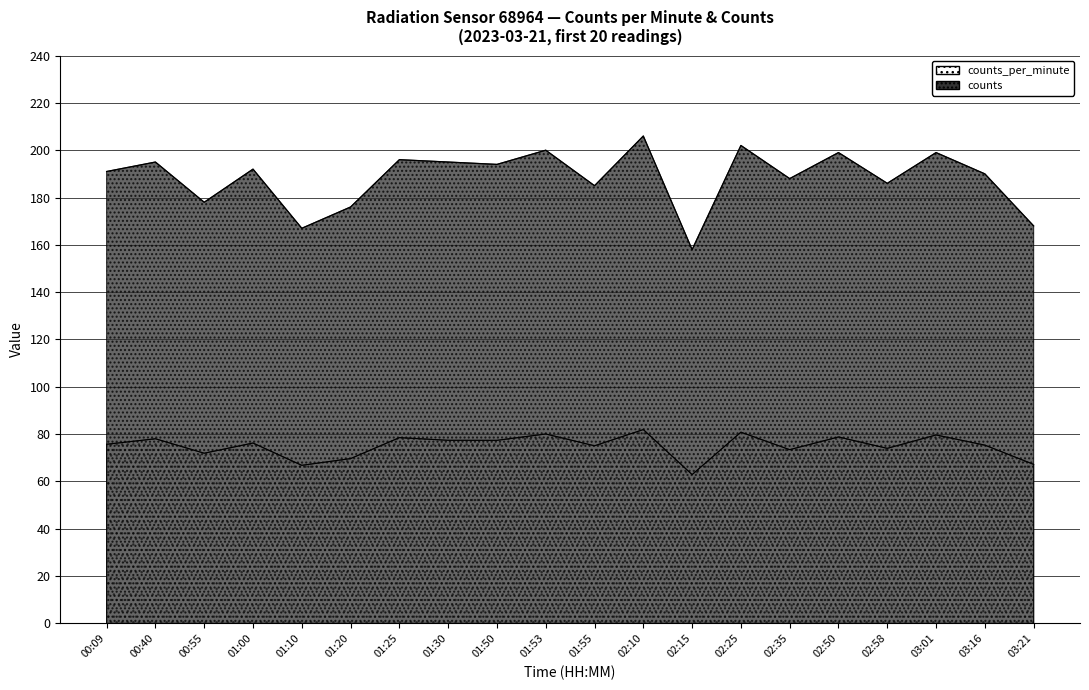

What are all the series names shown in the legend?

counts_per_minute, counts